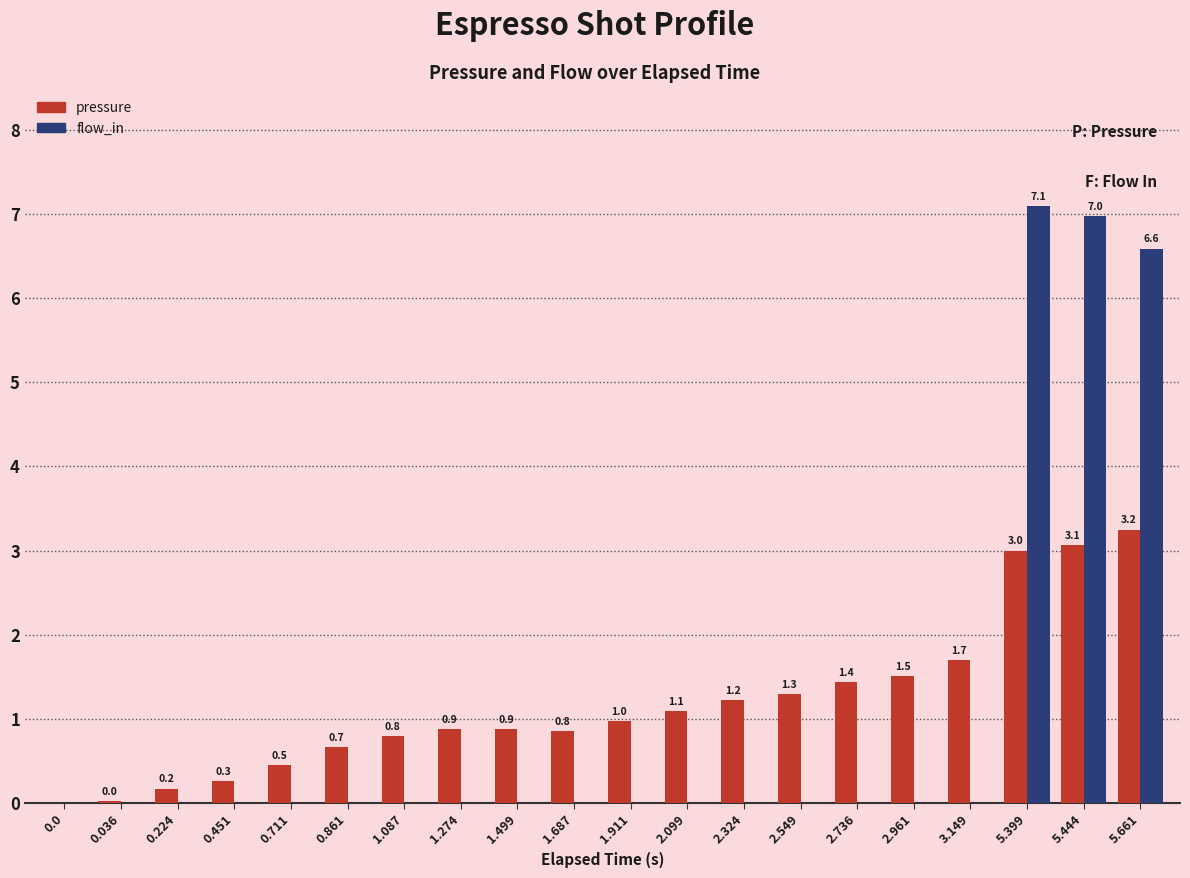

How many data points in pressure are above 0?

19